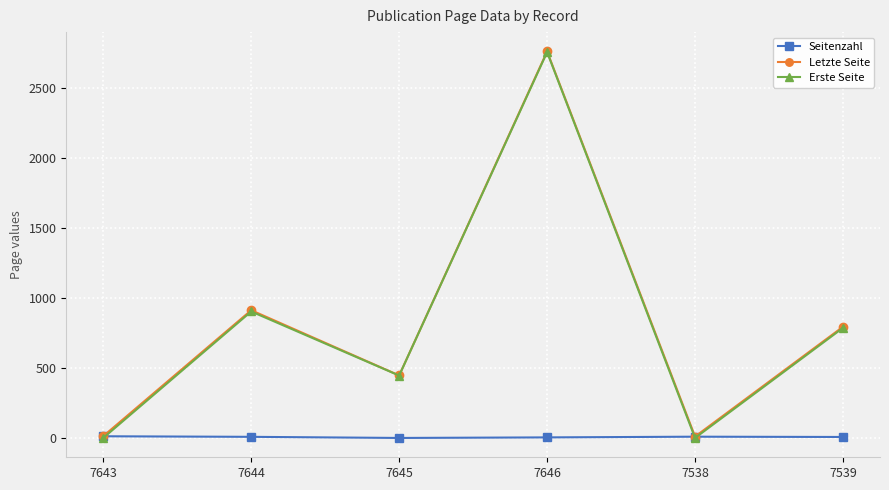

What value does the Seitenzahl series have at 7644?

9